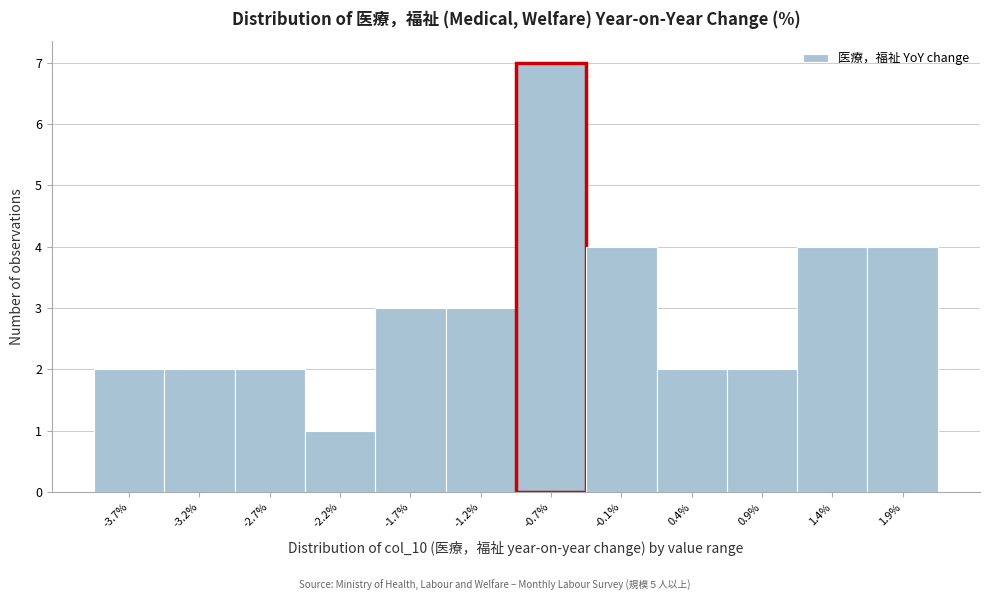

Reading left to right, transcribe all the data shown in this chart.

2	2	2	1	3	3	7	4	2	2	4	4